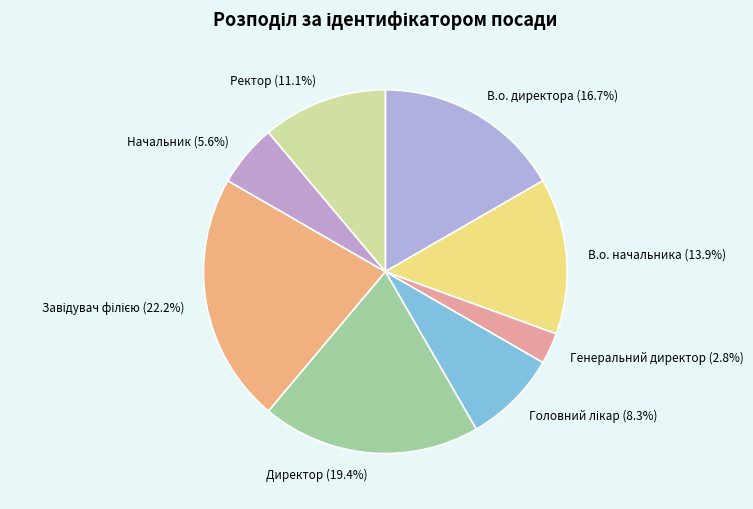

Approximately how many times larger is the value at Ректор compared to Начальник?

2.0